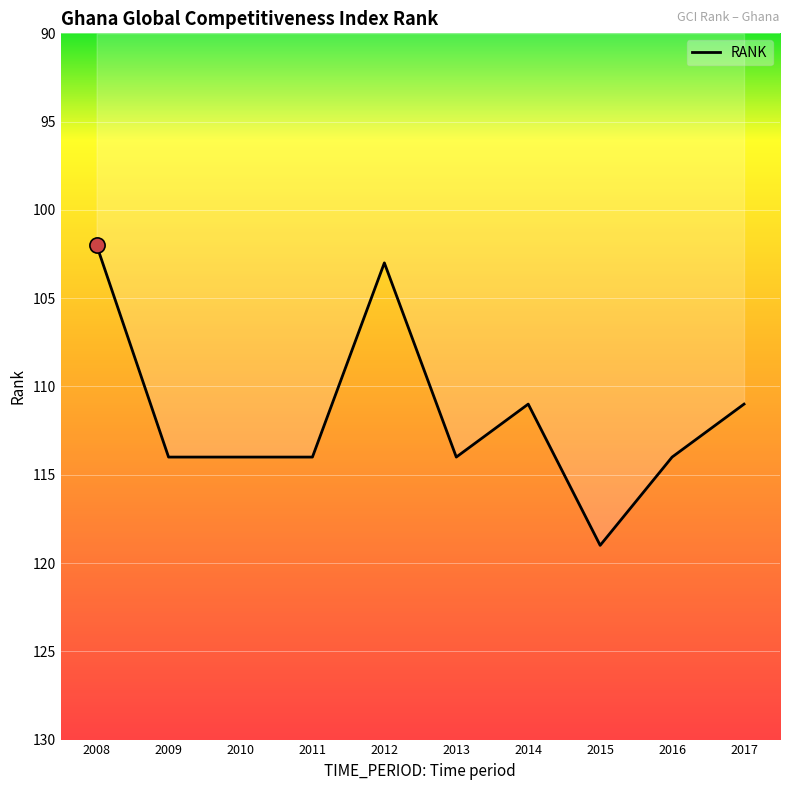

Which has a higher value, 2015 or 2012?

2015